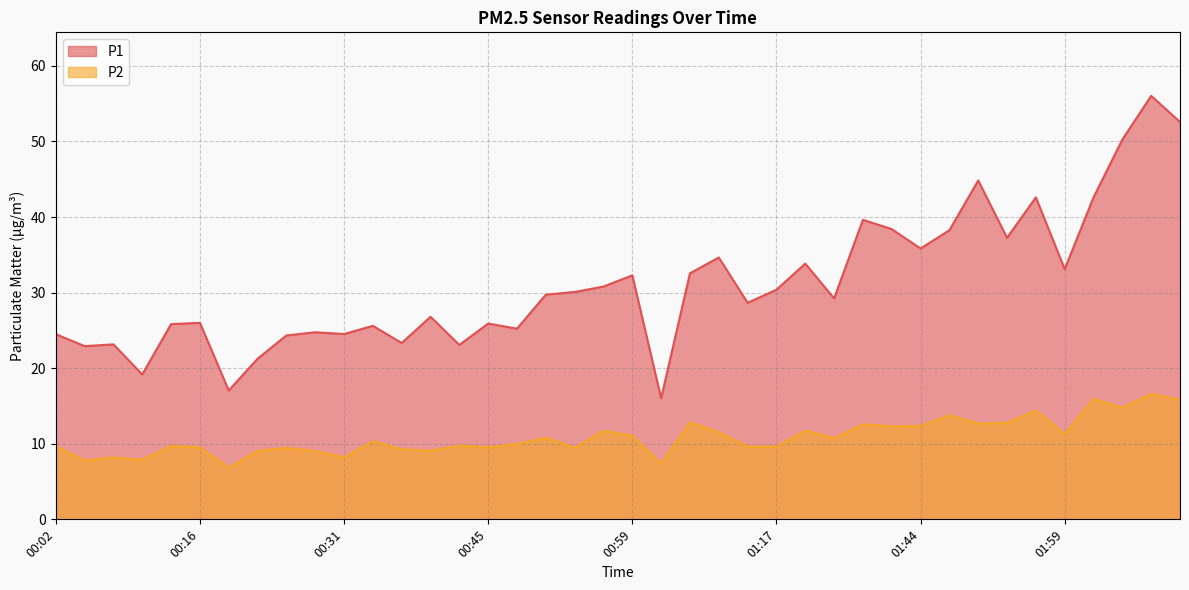

What is the maximum value shown in the chart?

56.0